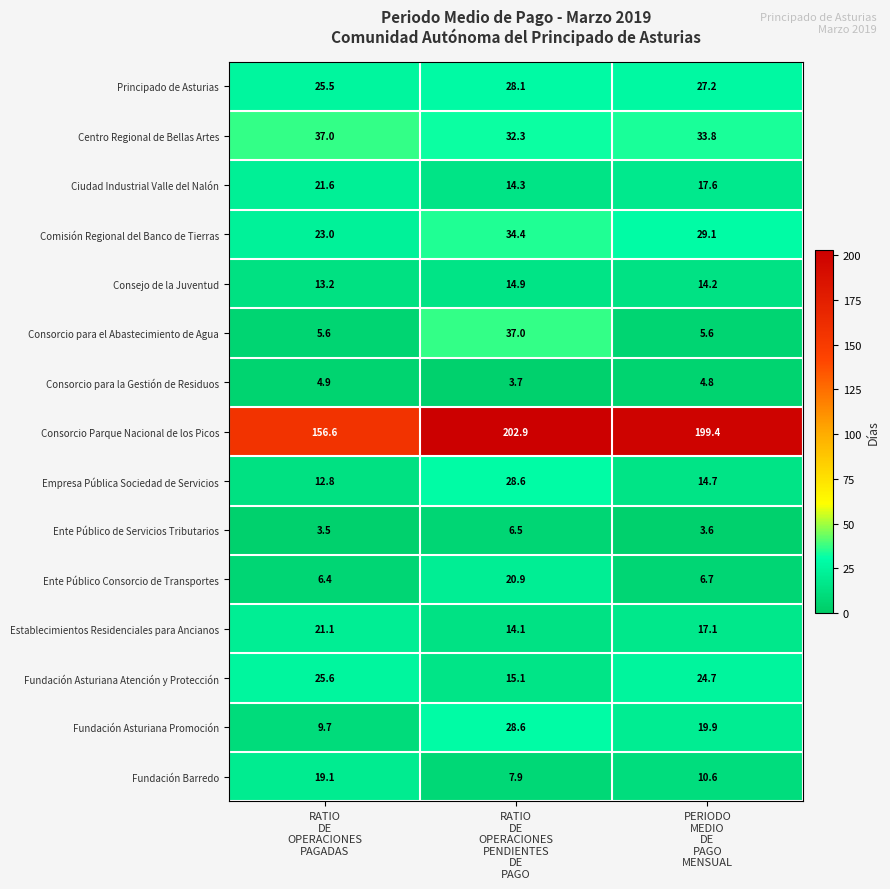

What is the highest value of the Fundación Asturiana Promoción series?

28.6